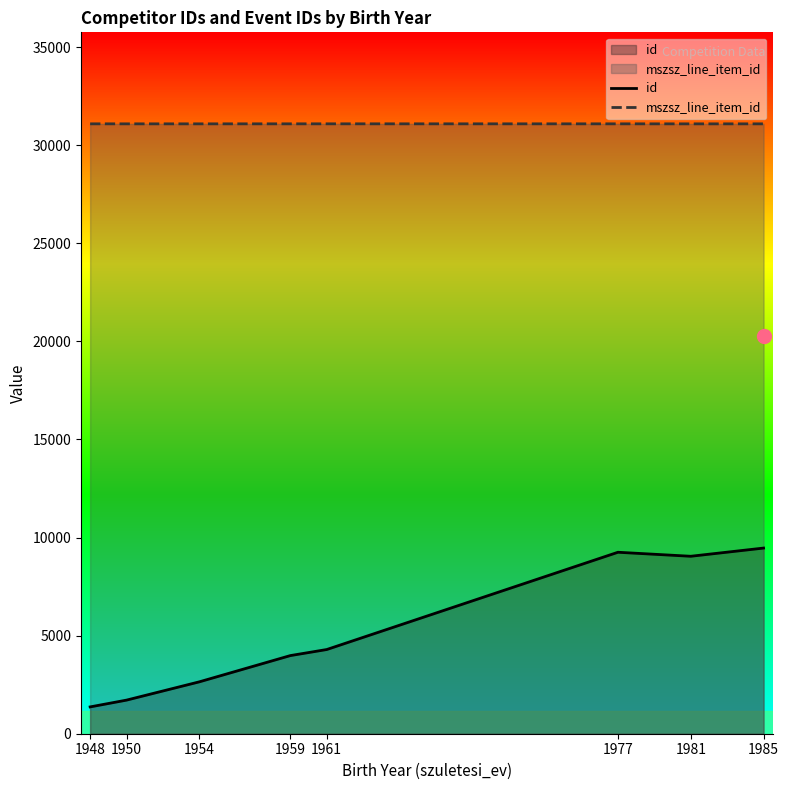

Reading right to left, extract all data points from this chart.

id: 1985=9464.0	1981=9046.0	1977=9250.2	1961=4292.0	1959=3983.0	1954=2645.0	1950=1713.0	1948=1367.0
mszsz_line_item_id: 1985=31089.5	1981=31089.0	1977=31090.0	1961=31090.5	1959=31090.0	1954=31089.5	1950=31089.5	1948=31090.0